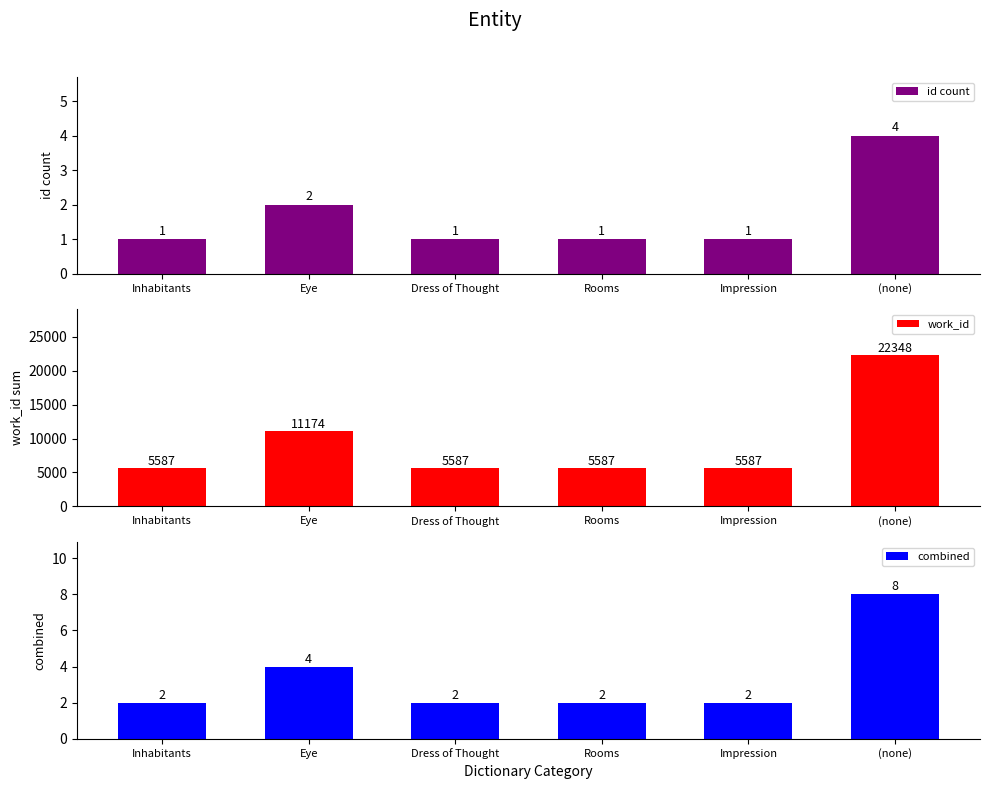

Does the chart contain stacked bars?

No